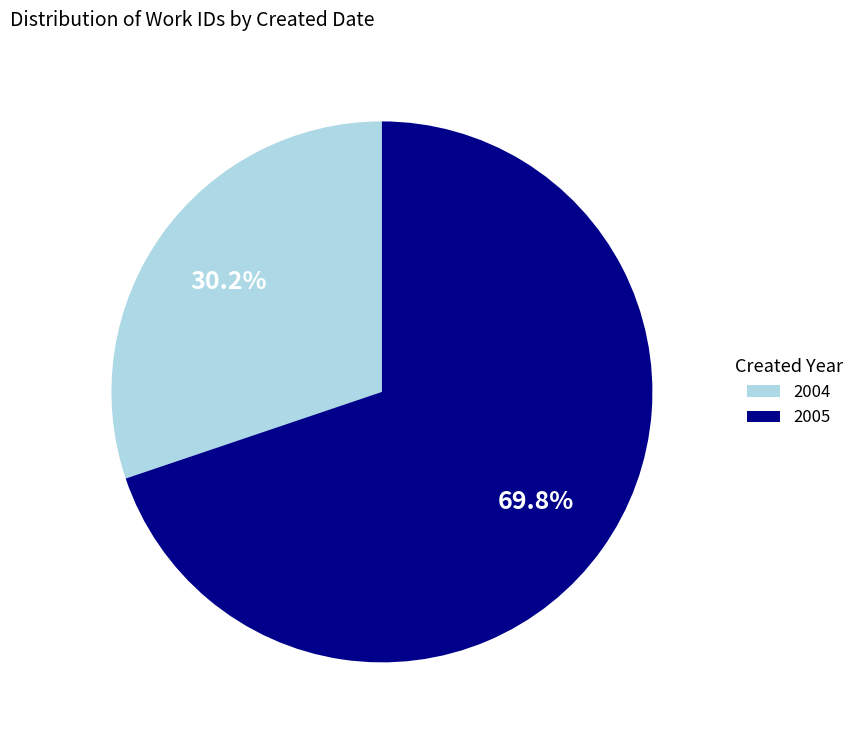

Rank the categories by value from highest to lowest.

2005, 2004